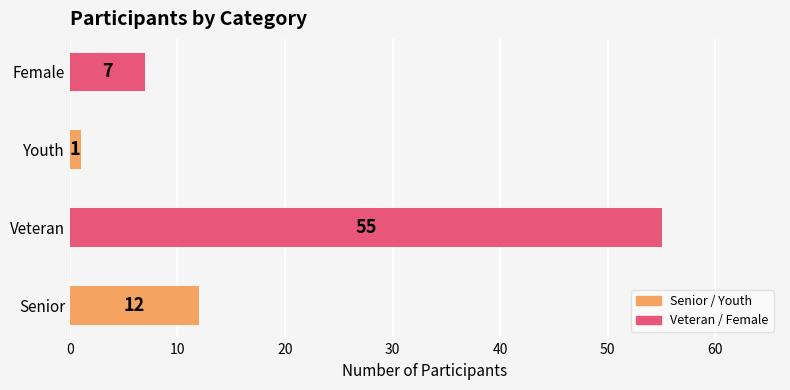

What is the ratio of the value at Female to the value at Senior?

0.6